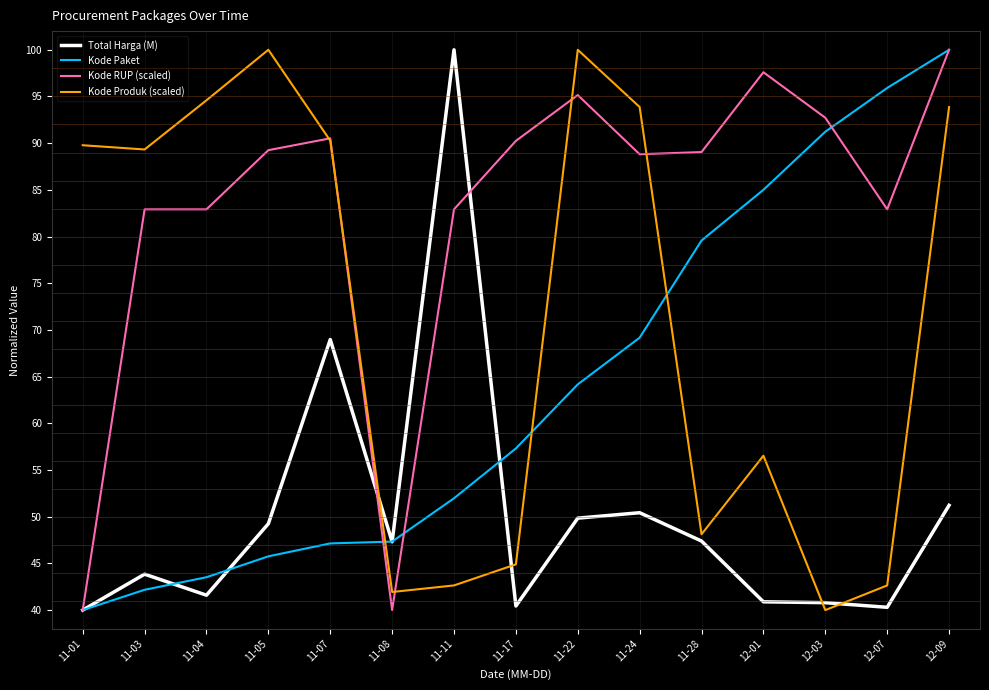

In Kode Produk (scaled), how many points are lower than both neighbors (excluding endpoints)?

4